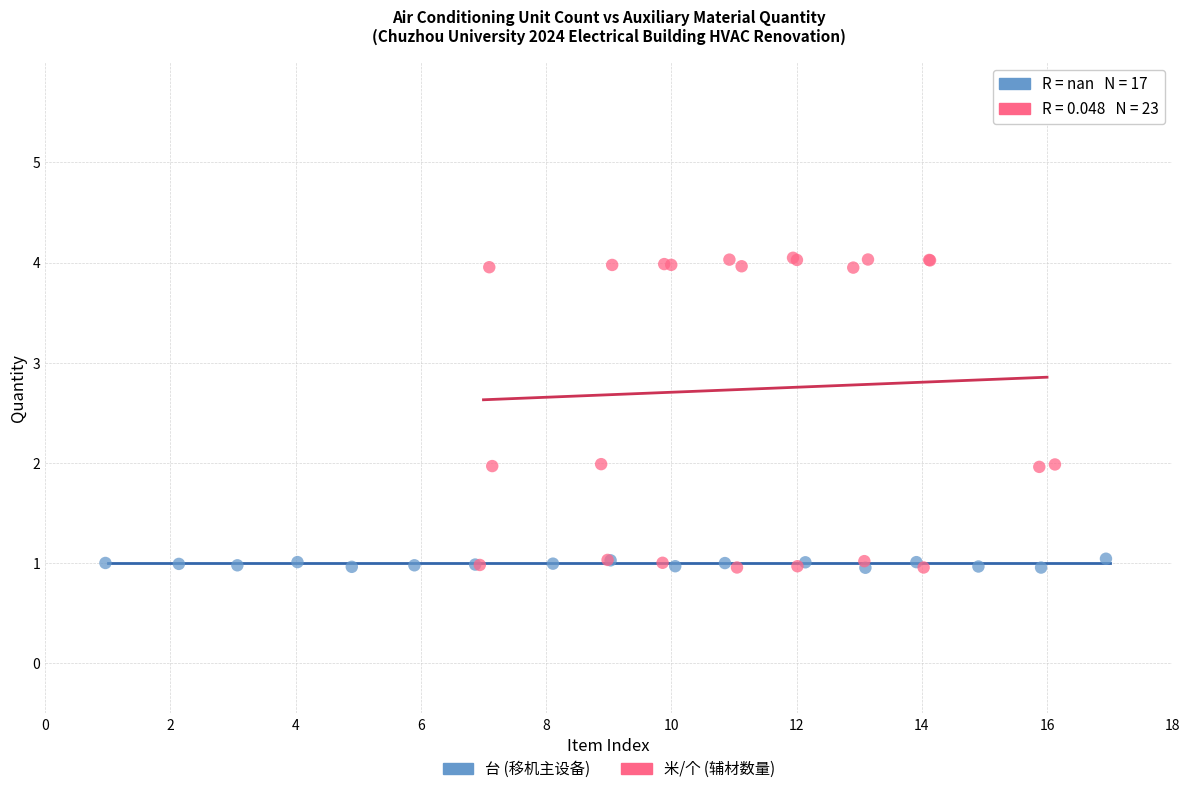

Which series has the widest spread of Y values?

米/个 (辅材数量)